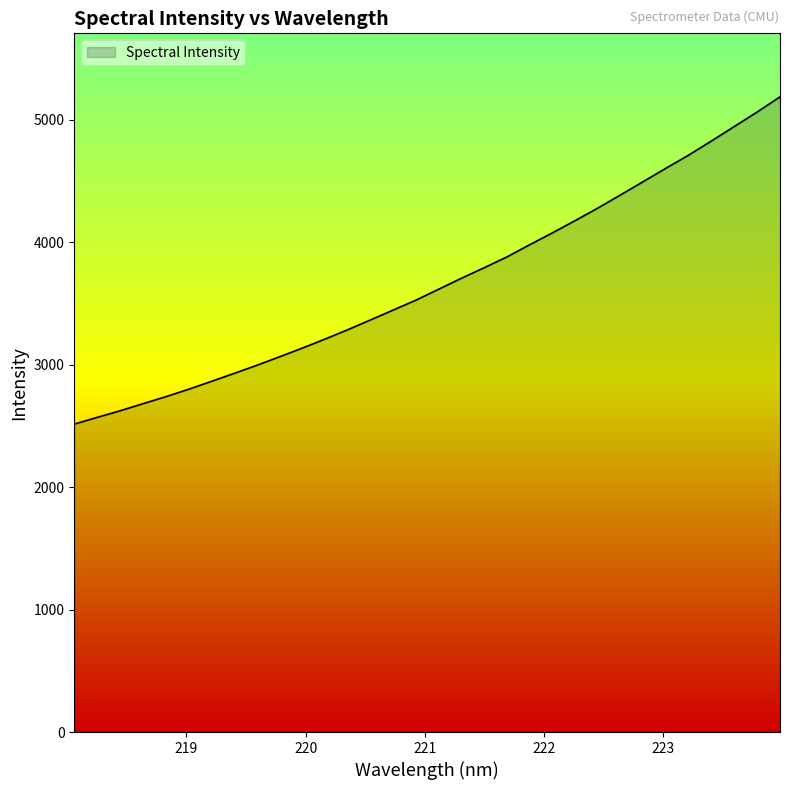

What is the difference between the maximum and minimum values?

2671.6